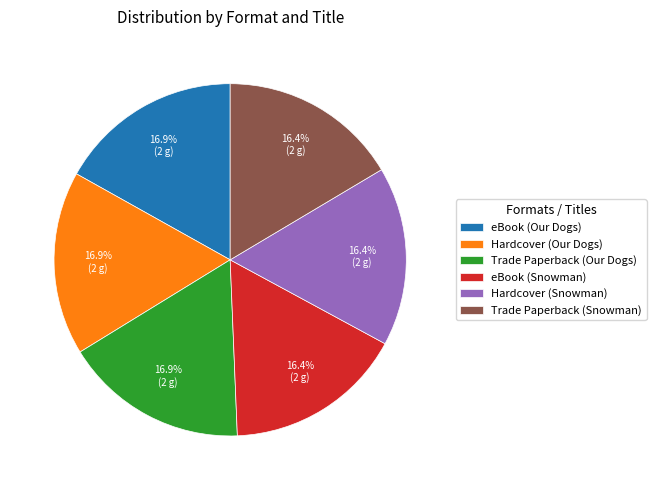

What is the ratio of the value at Hardcover (Our Dogs) to the value at Trade Paperback (Our Dogs)?

1.0